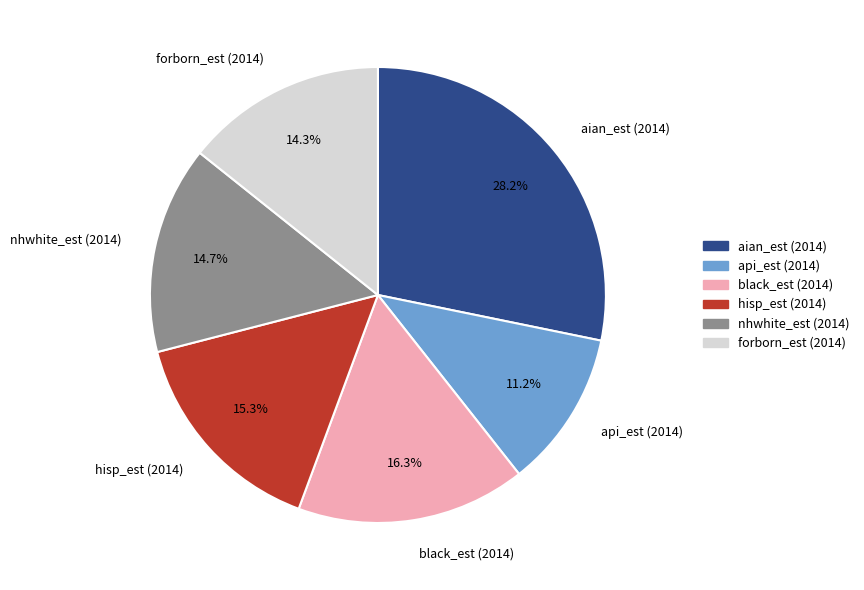

Is there any slice that represents more than half of the pie?

No